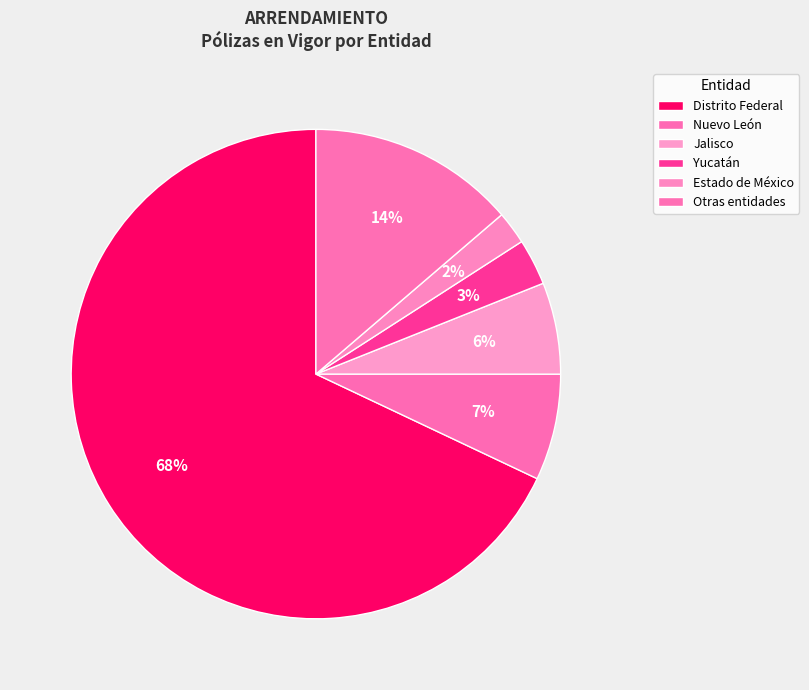

How many slices are in this pie chart?

6